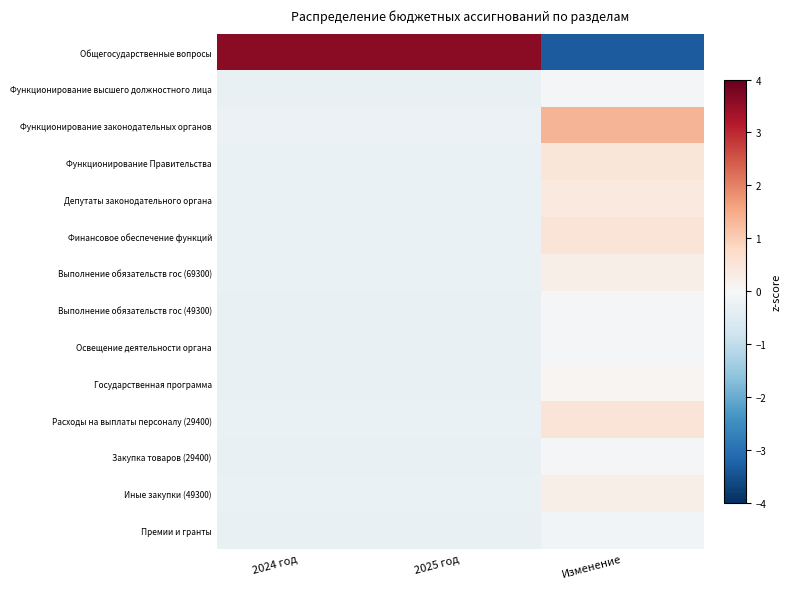

Reading left to right, extract all data points from this chart.

Общегосударственные вопросы: 2024 год=3.6	2025 год=3.6	Изменение=-3.3
Функционирование высшего должностного лица: 2024 год=-0.3	2025 год=-0.3	Изменение=-0.1
Функционирование законодательных органов: 2024 год=-0.2	2025 год=-0.2	Изменение=1.4
Функционирование Правительства: 2024 год=-0.3	2025 год=-0.3	Изменение=0.5
Депутаты законодательного органа: 2024 год=-0.3	2025 год=-0.3	Изменение=0.4
Финансовое обеспечение функций: 2024 год=-0.3	2025 год=-0.3	Изменение=0.5
Выполнение обязательств гос (69300): 2024 год=-0.3	2025 год=-0.3	Изменение=0.2
Выполнение обязательств гос (49300): 2024 год=-0.3	2025 год=-0.3	Изменение=-0.1
Освещение деятельности органа: 2024 год=-0.3	2025 год=-0.3	Изменение=-0.1
Государственная программа: 2024 год=-0.3	2025 год=-0.3	Изменение=0.1
Расходы на выплаты персоналу (29400): 2024 год=-0.3	2025 год=-0.3	Изменение=0.5
Закупка товаров (29400): 2024 год=-0.3	2025 год=-0.3	Изменение=-0.1
Иные закупки (49300): 2024 год=-0.3	2025 год=-0.3	Изменение=0.2
Премии и гранты: 2024 год=-0.3	2025 год=-0.3	Изменение=-0.1